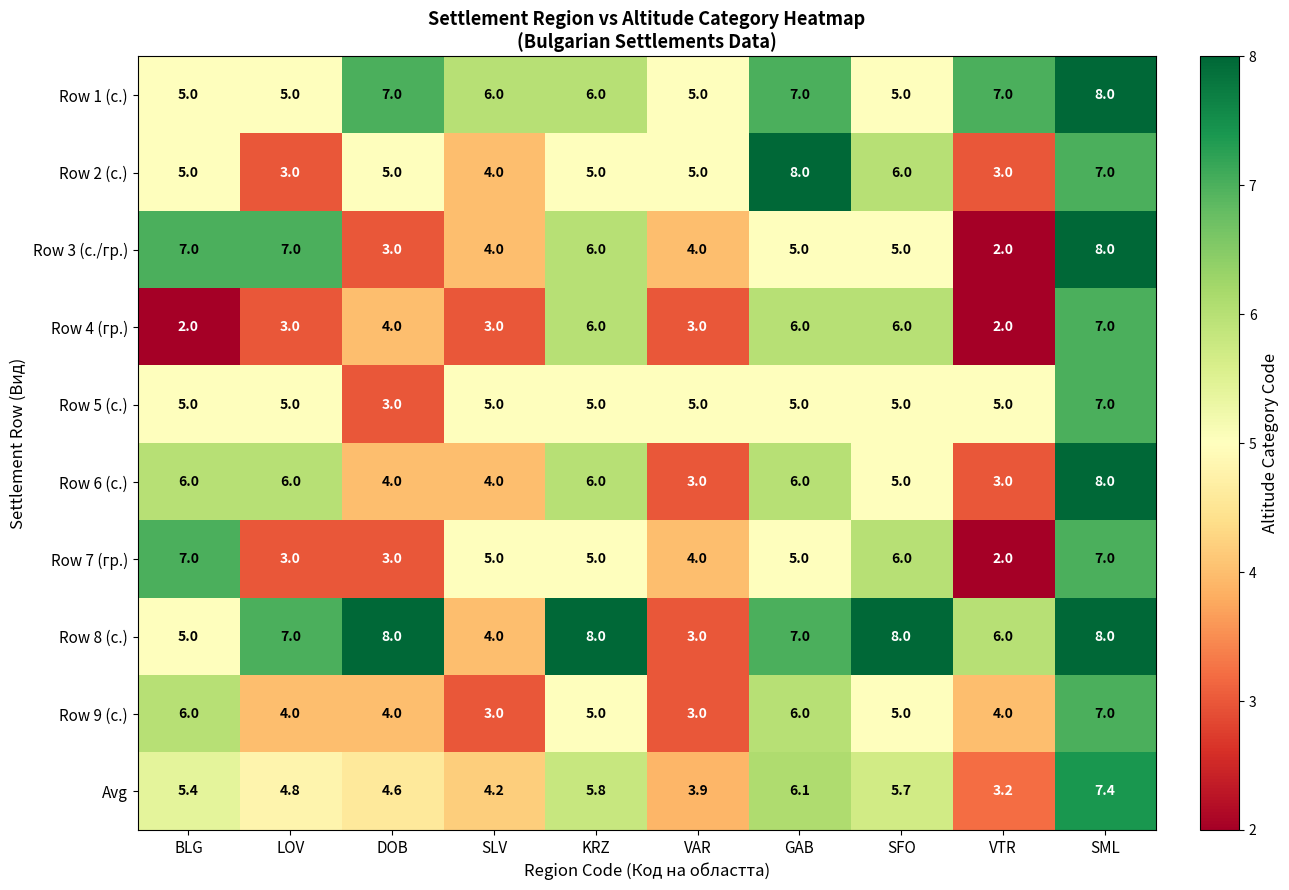

What is the sum of all Row 7 (гр.) values?

47.0